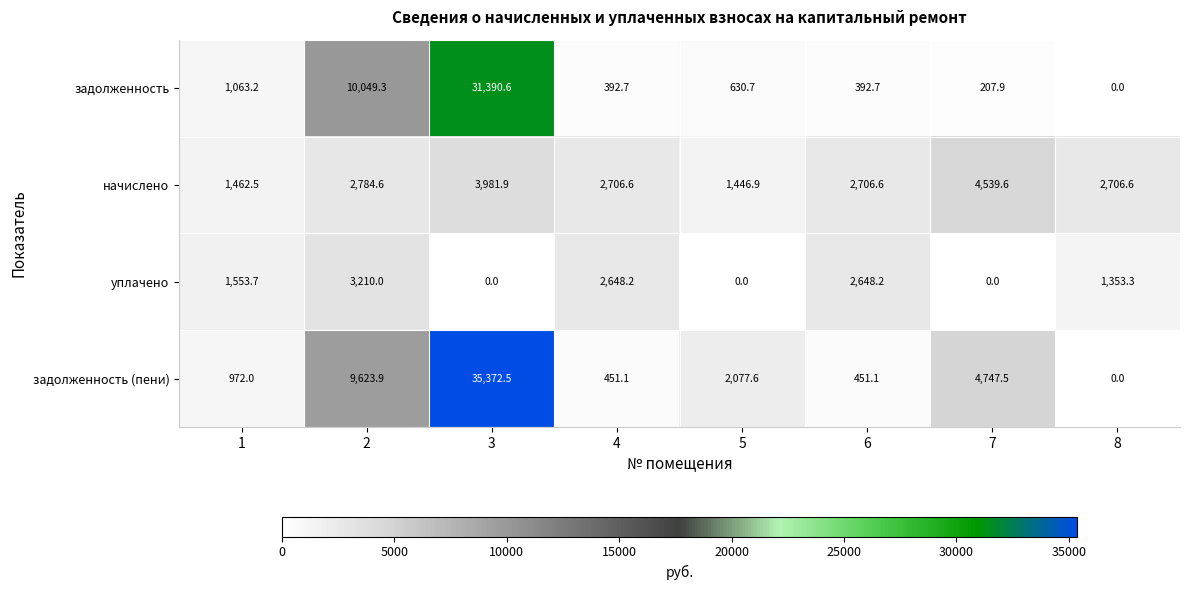

At which label does задолженность (пени) reach its peak?

3